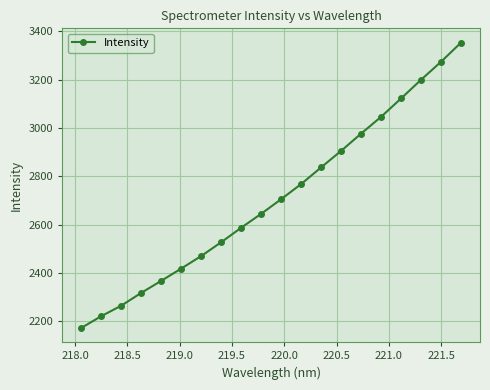

True or false: there are more than 1 points higher than both neighbors.

False